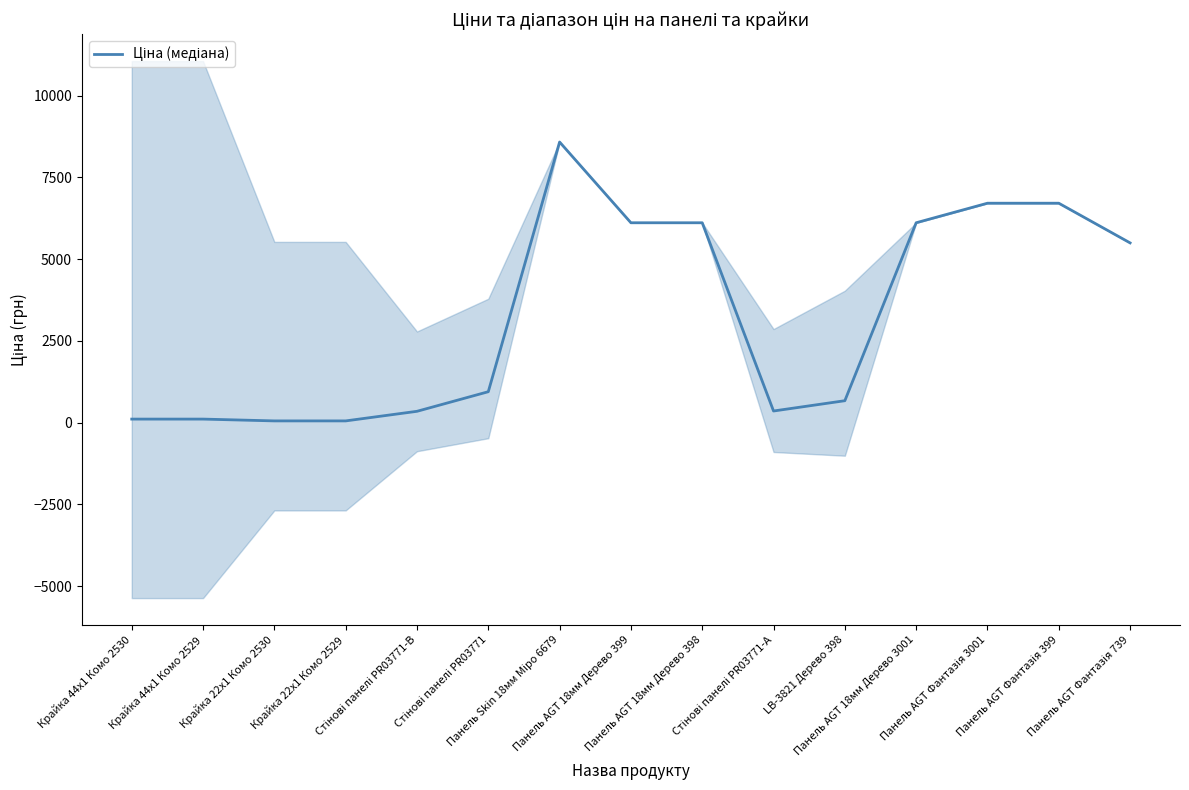

What is the difference between the maximum and minimum values?

8525.8